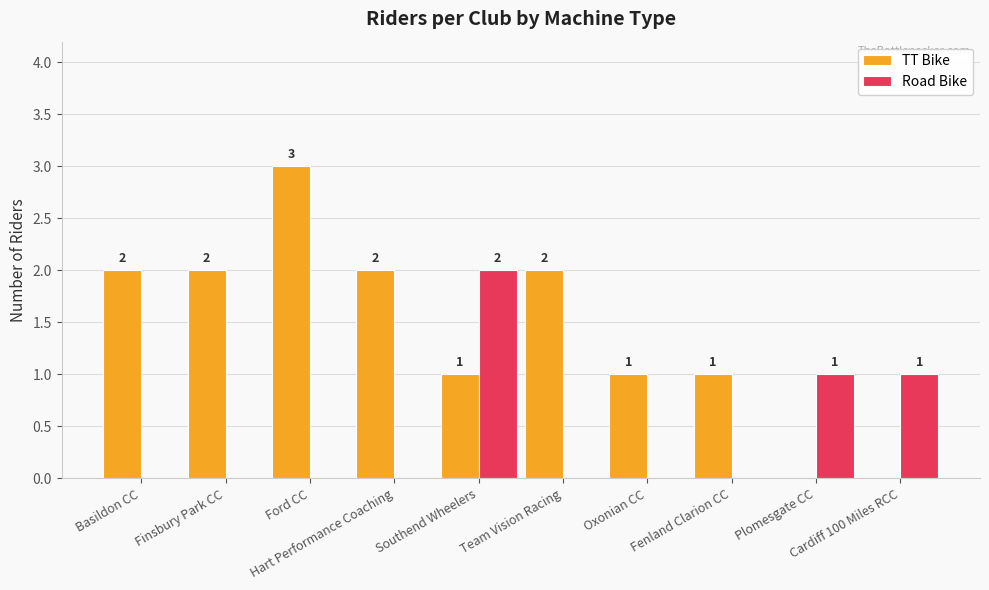

What is the maximum value for TT Bike?

3